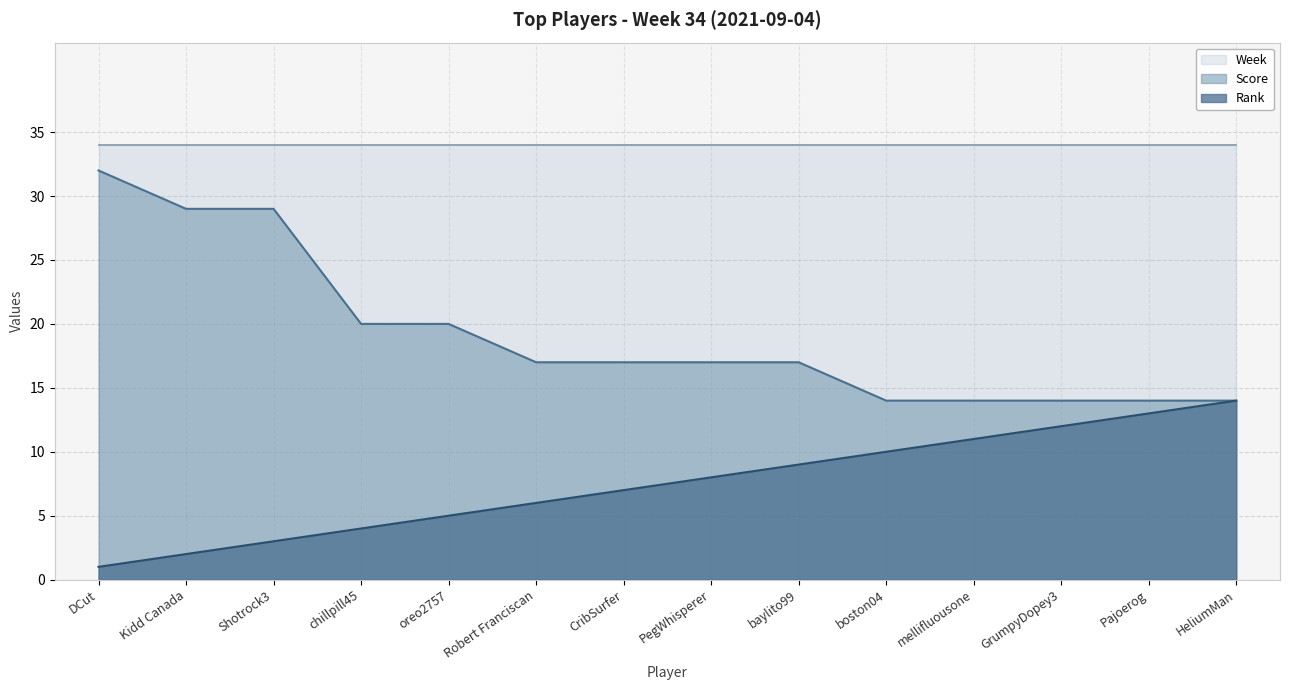

What value does the Score series have at CribSurfer, to the nearest 10?

20